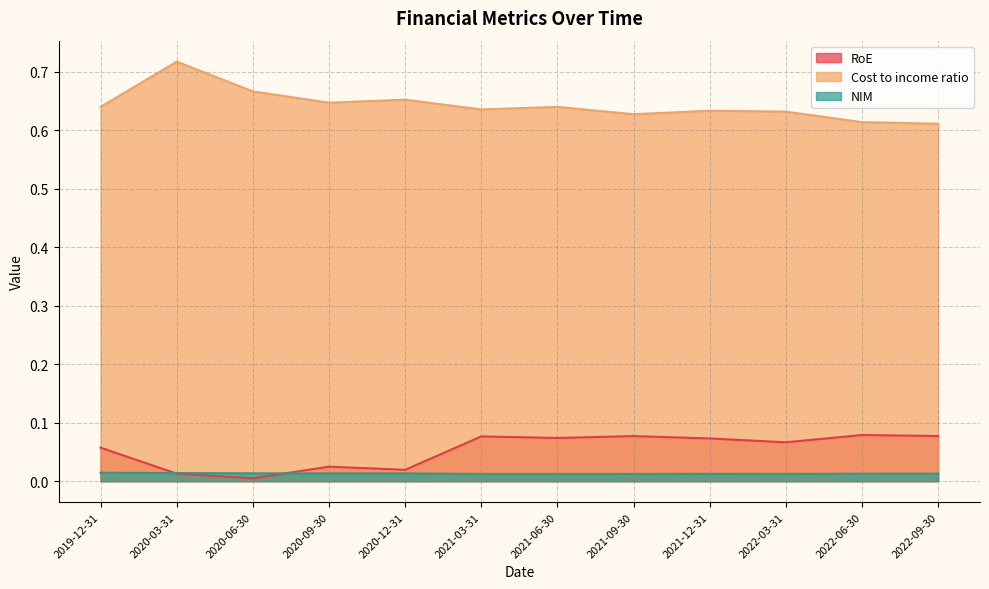

How many lines are shown in the chart?

3